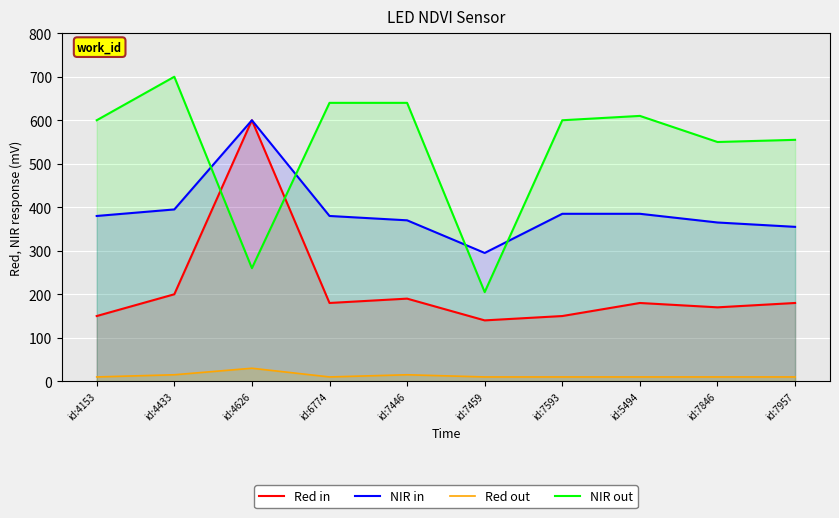

Does the chart display data point markers on the line(s)?

No